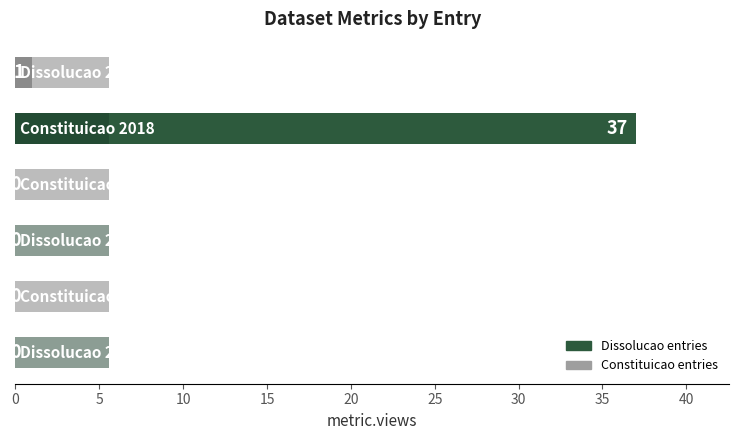

How many values in metric.views are above zero?

2